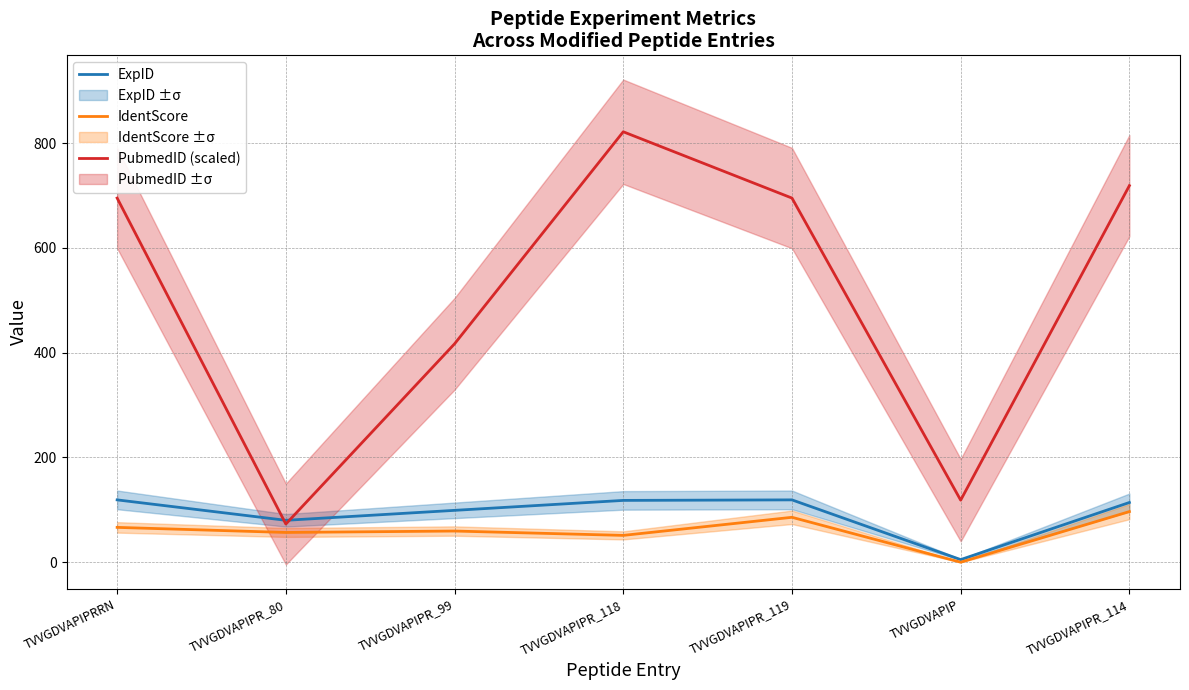

What is the minimum value for PubmedID (scaled)?

72.9